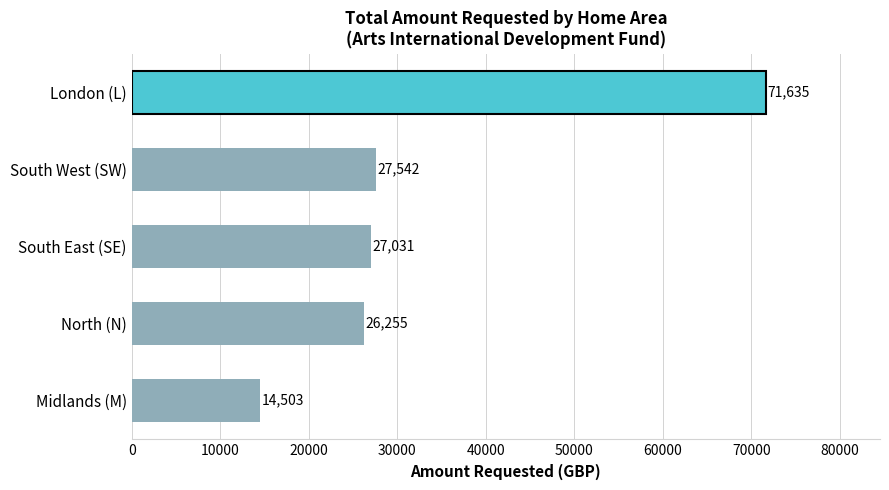

The value at South West (SW) is 27542. True or false?

True